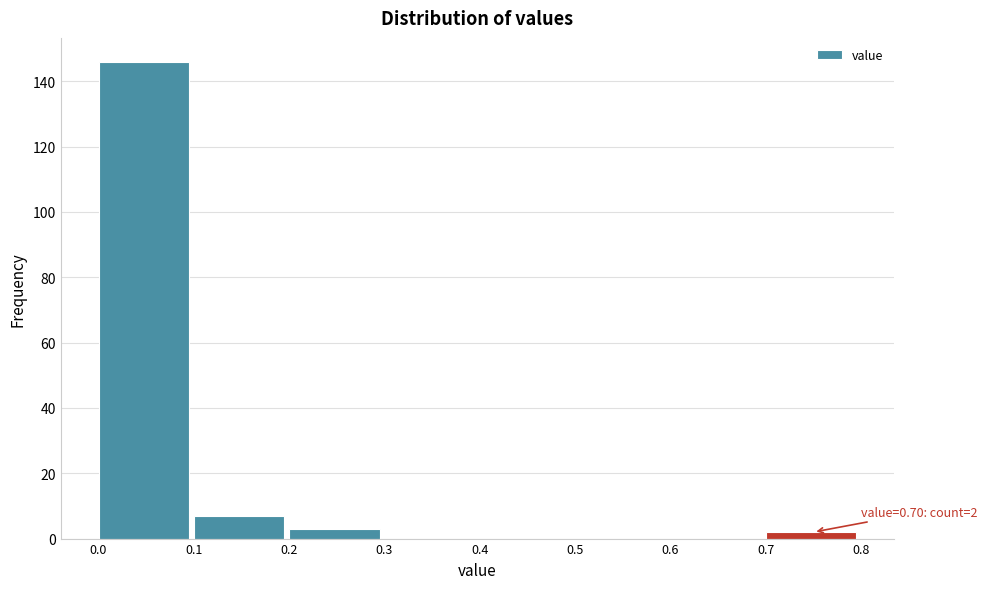

Which range on the x-axis has the tallest bar?

0.0 to 0.1